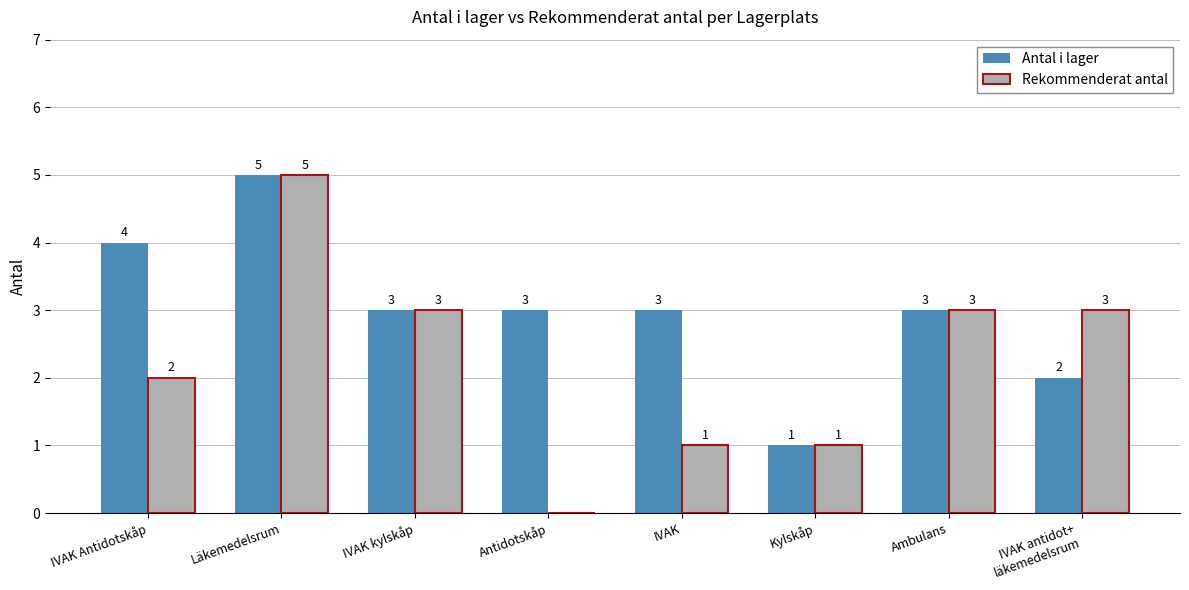

What is the maximum value for Rekommenderat antal?

5